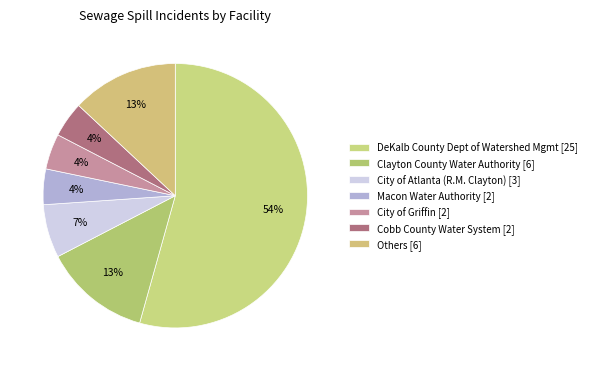

Which slice is the largest?

DeKalb County Dept of Watershed Mgmt [25]